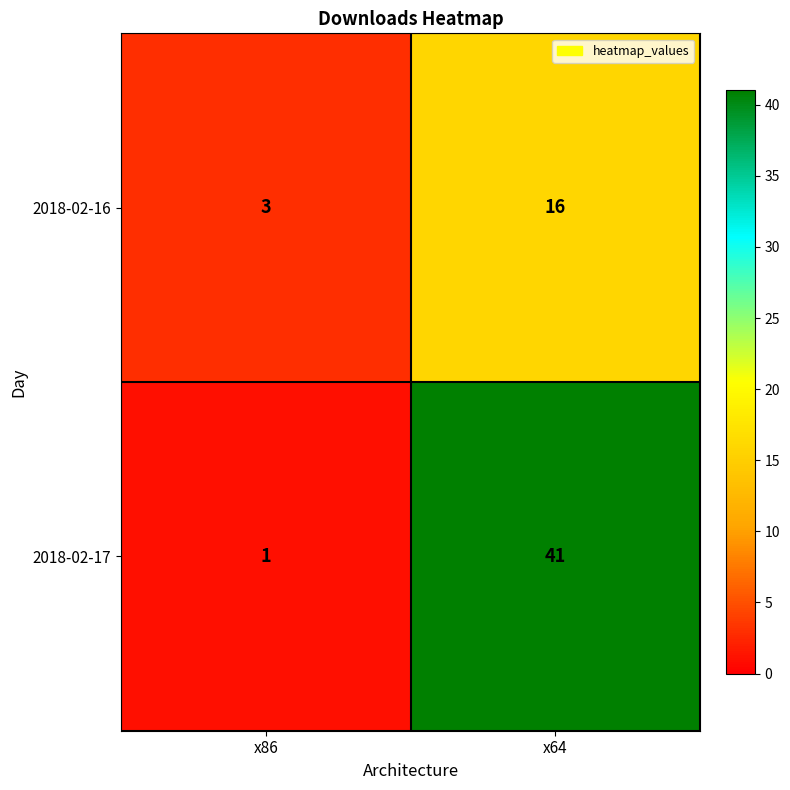

Which label corresponds to the largest value in the chart?

x64